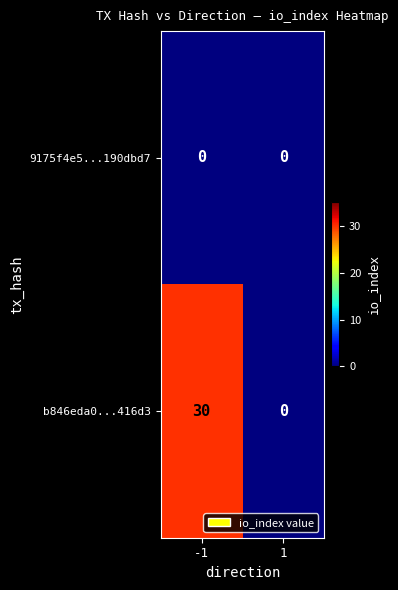

Which series has the largest total across all categories?

b846eda0...416d3